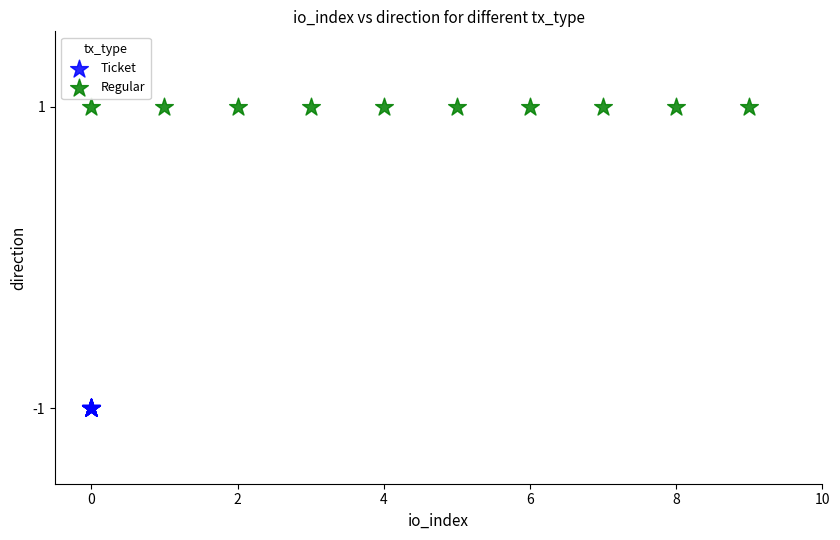

Which series reaches the maximum Y coordinate?

Regular